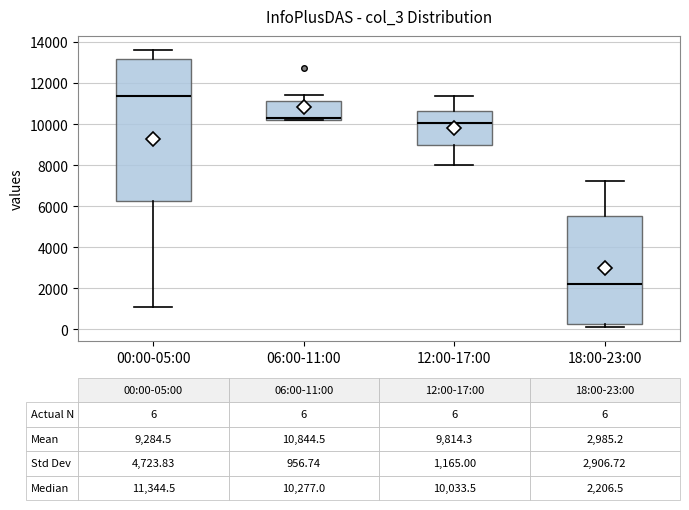

Which box is the tallest, from its lower edge to its upper edge?

00:00-05:00